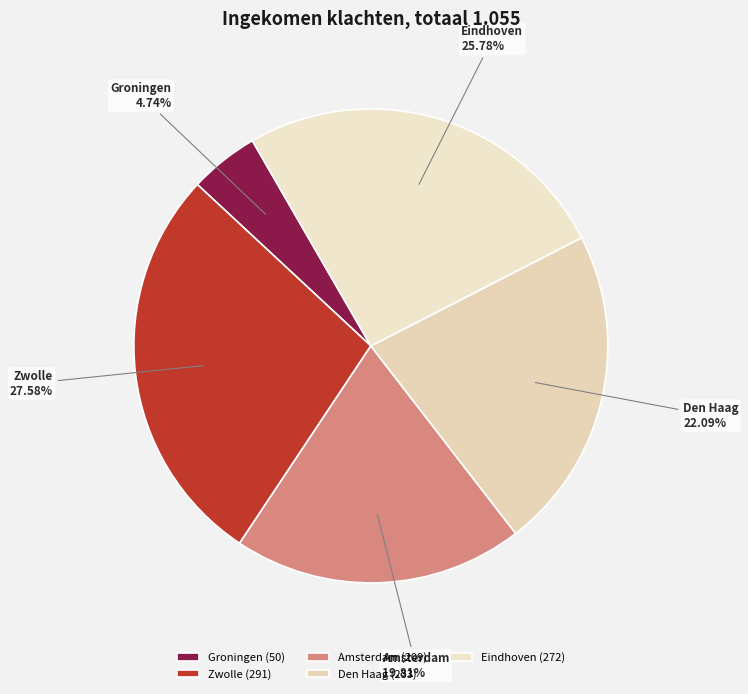

Does any single category account for the majority?

No